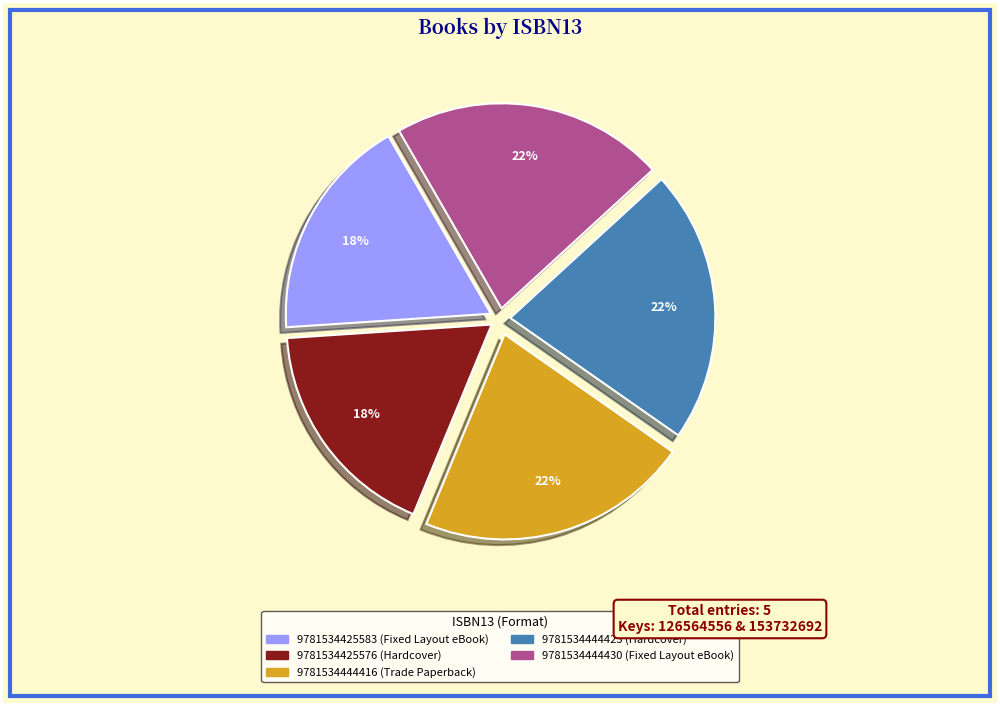

To the nearest percent, what is the average slice percentage?

20%